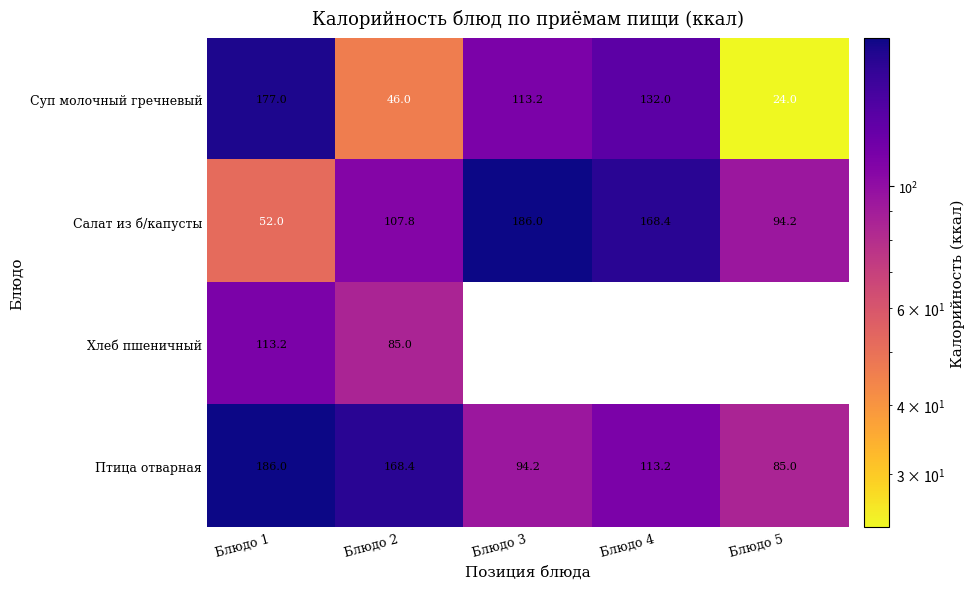

Count the number of categories in the chart.

5